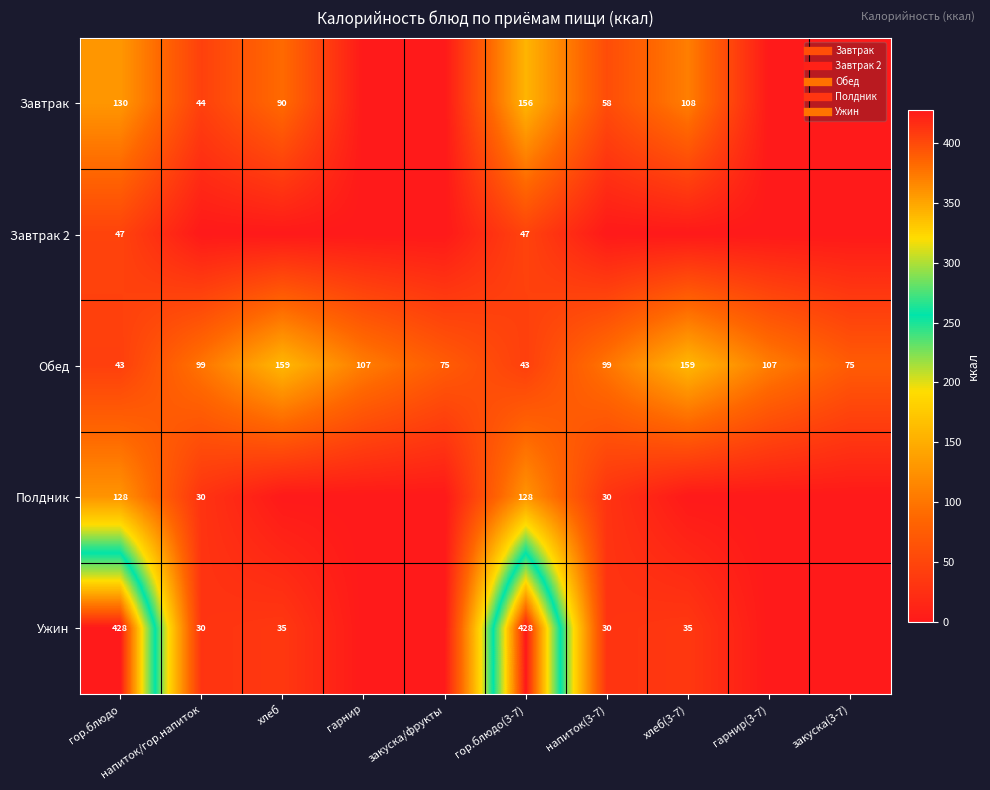

True or false: Завтрак has a value of 90.0 at хлеб.

True